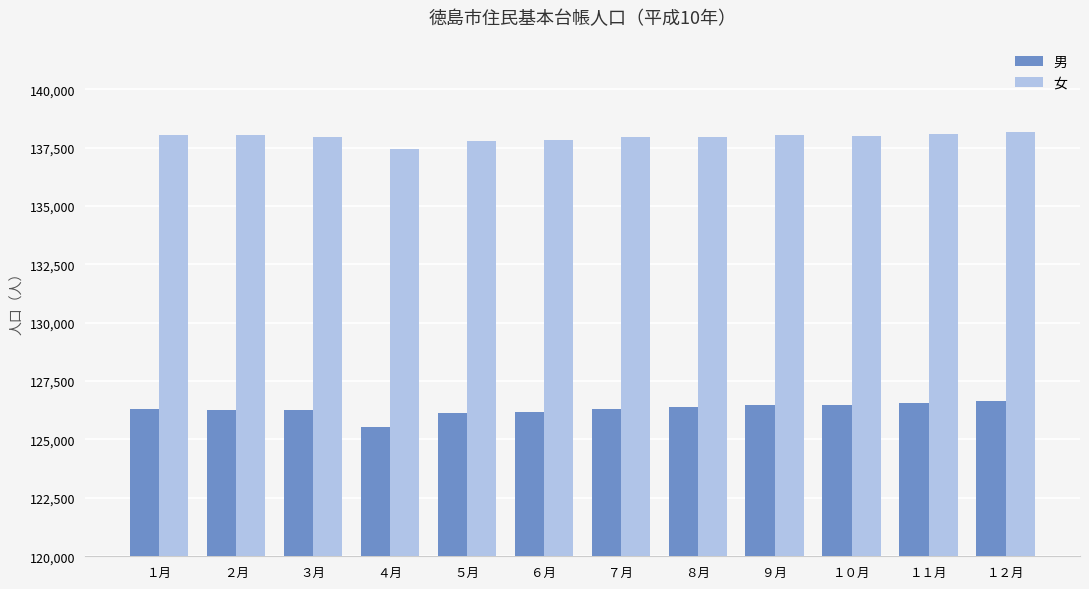

What is the difference between the maximum and second lowest values in the 男 series?

515